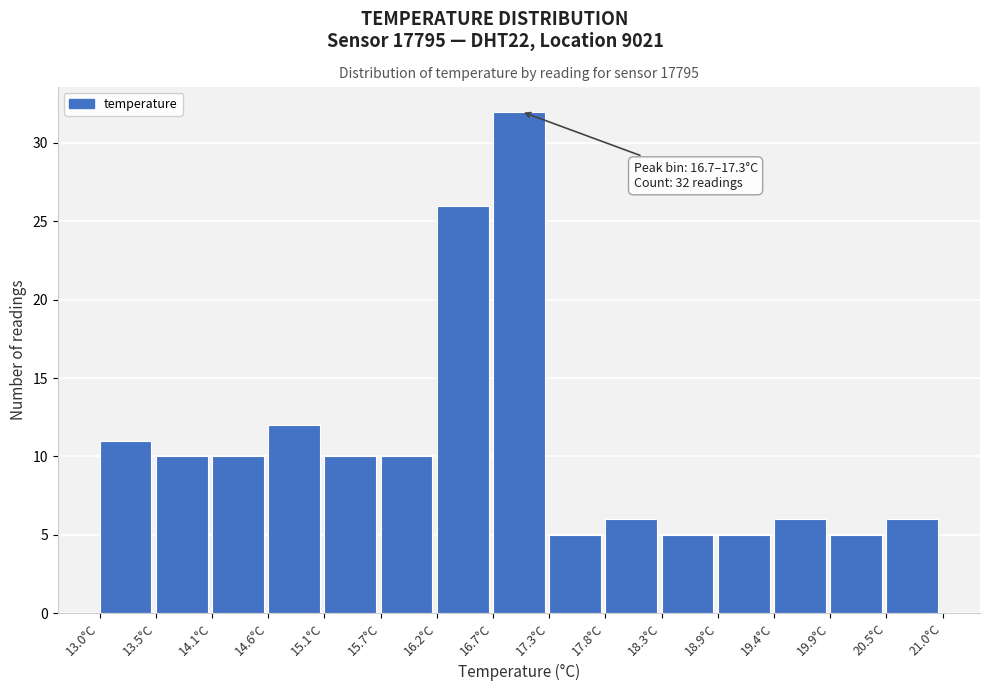

Which range on the x-axis has the tallest bar?

16.7 to 17.3